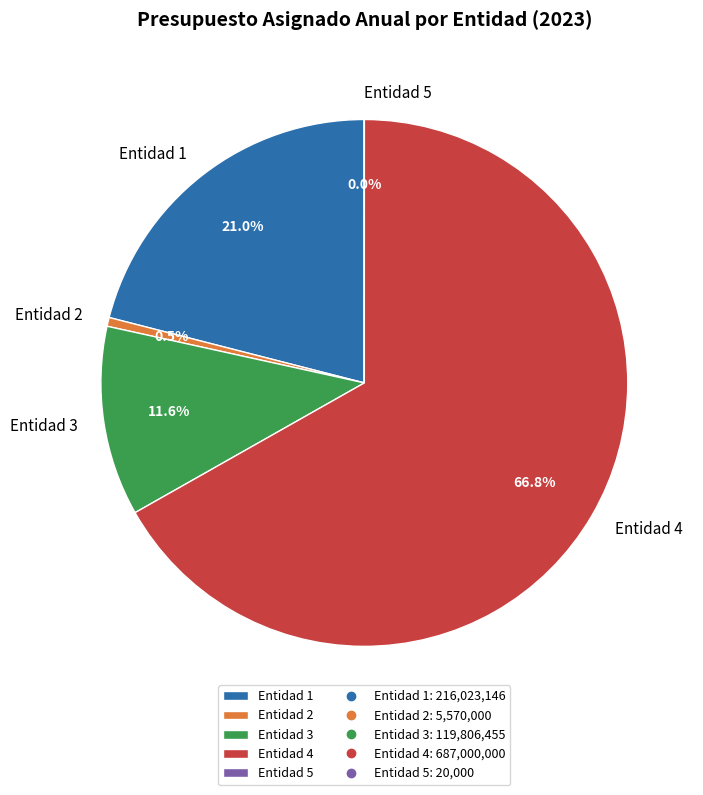

Does any single category account for the majority?

Yes